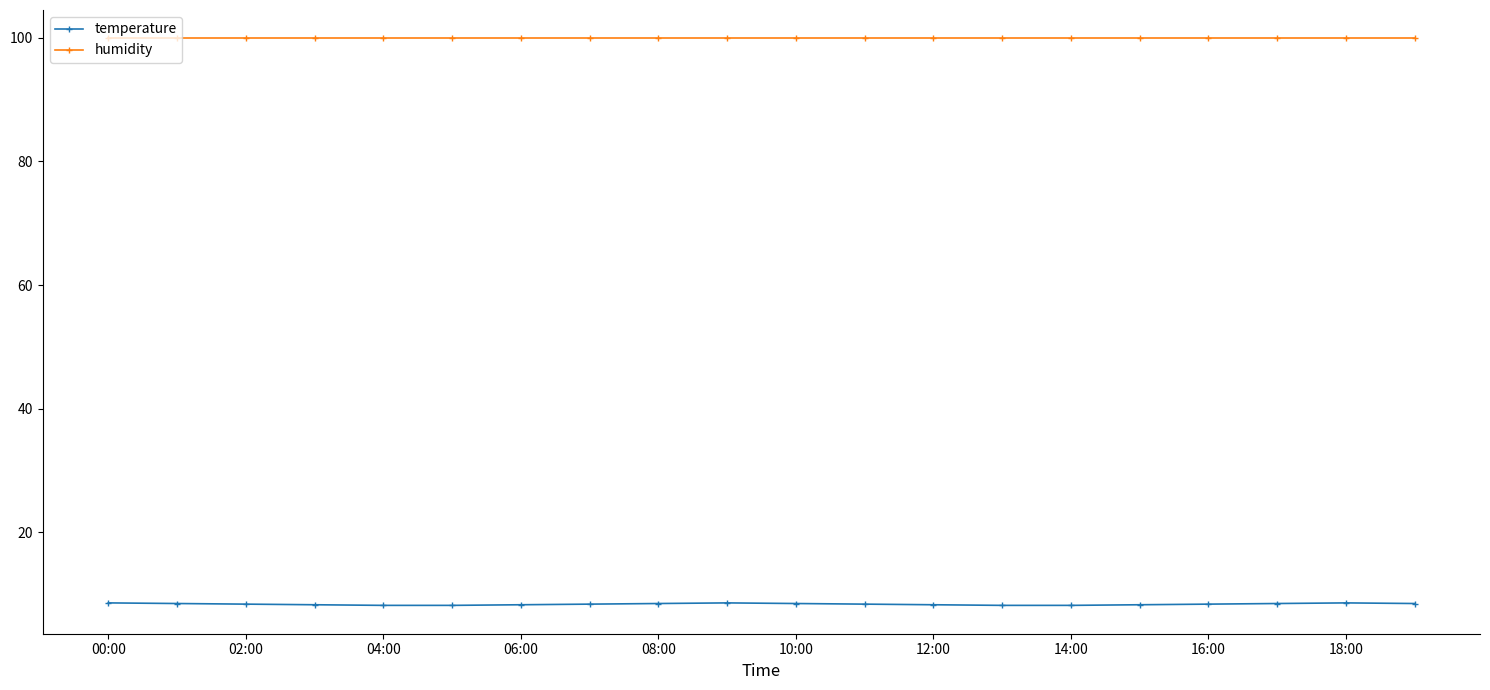

What is the value of the temperature point at the 15th from the left?

8.2